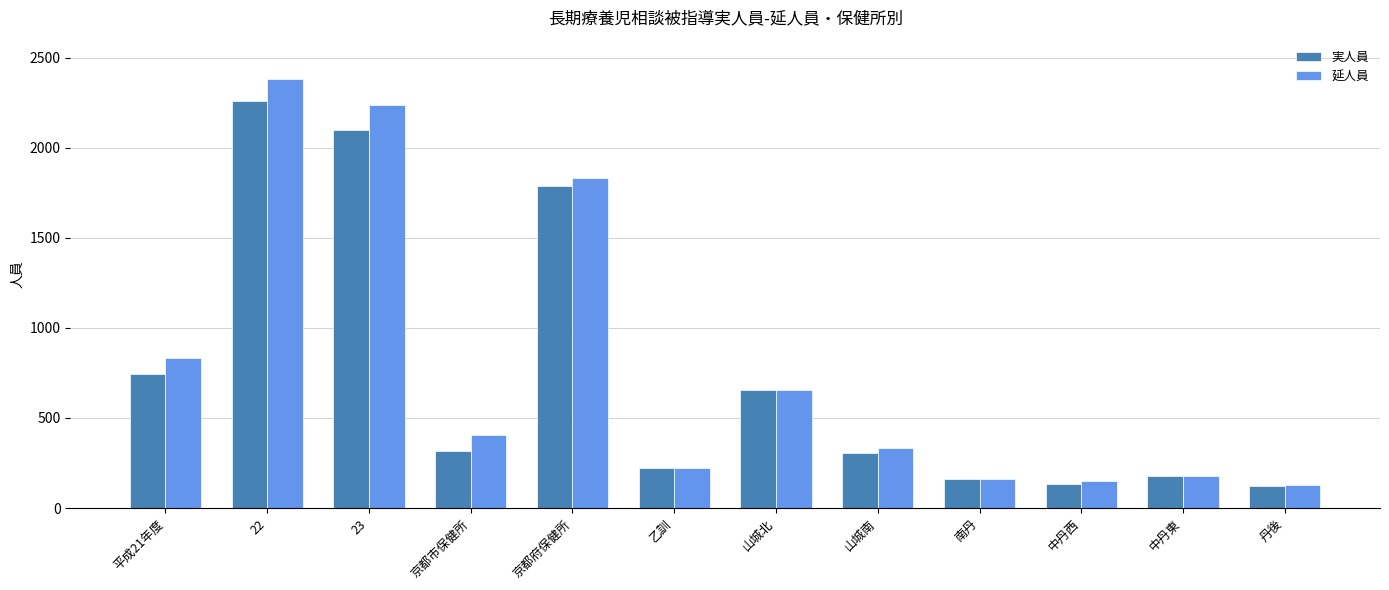

What is the label of the 8th bar from the left?

山城南